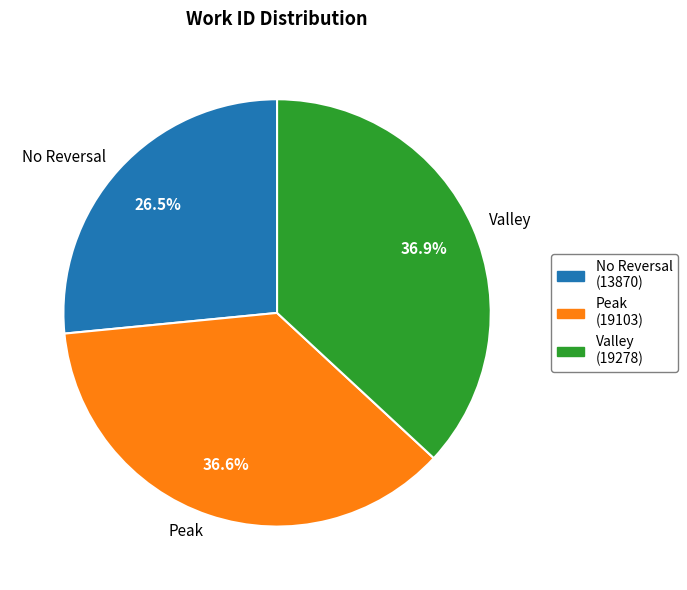

To the nearest percent, what is the difference between the largest and smallest slice percentages?

10%